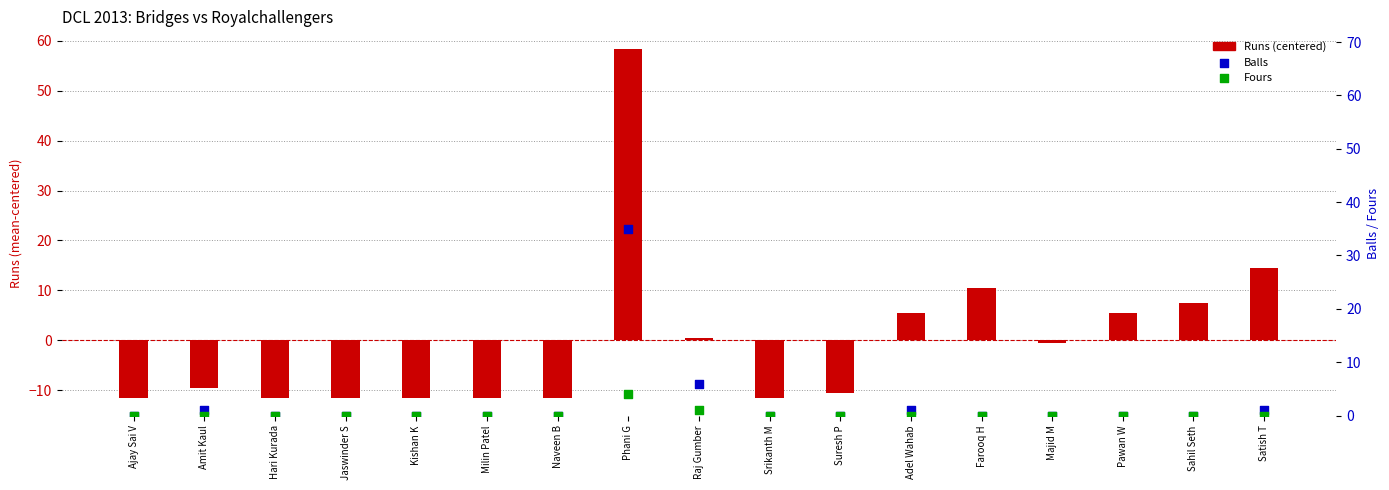

What are all the series names shown in the legend?

Runs (centered), Balls, Fours